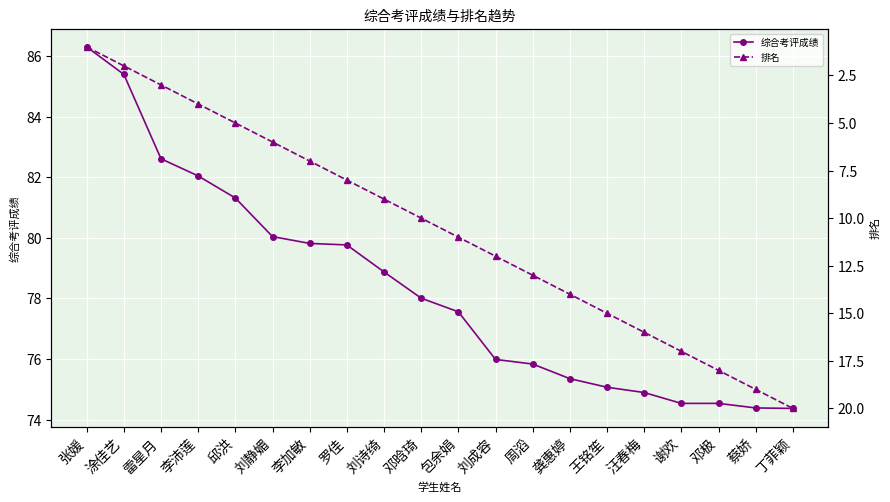

Rank the series by their maximum value, from highest to lowest.

综合考评成绩, 排名